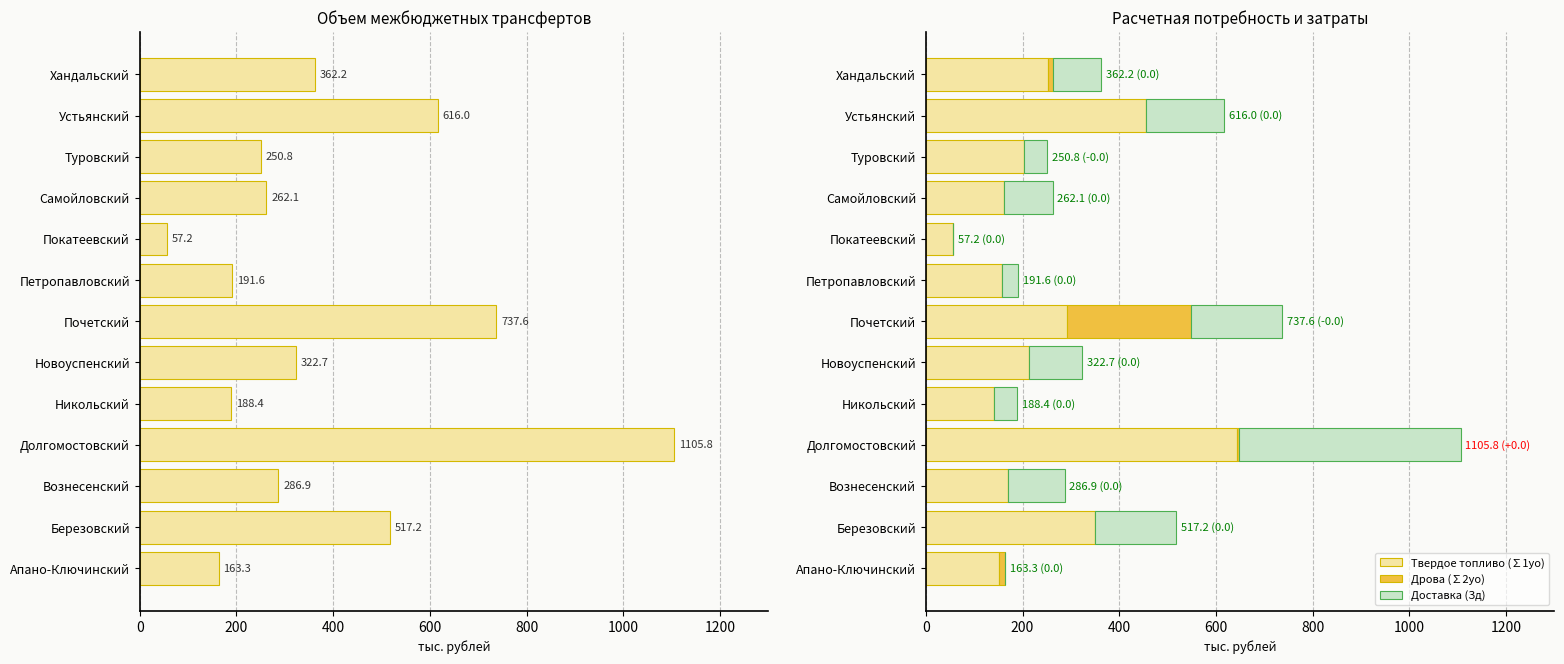

Which category has the highest value in the Твердое топливо (∑1уо) series?

Долгомостовский